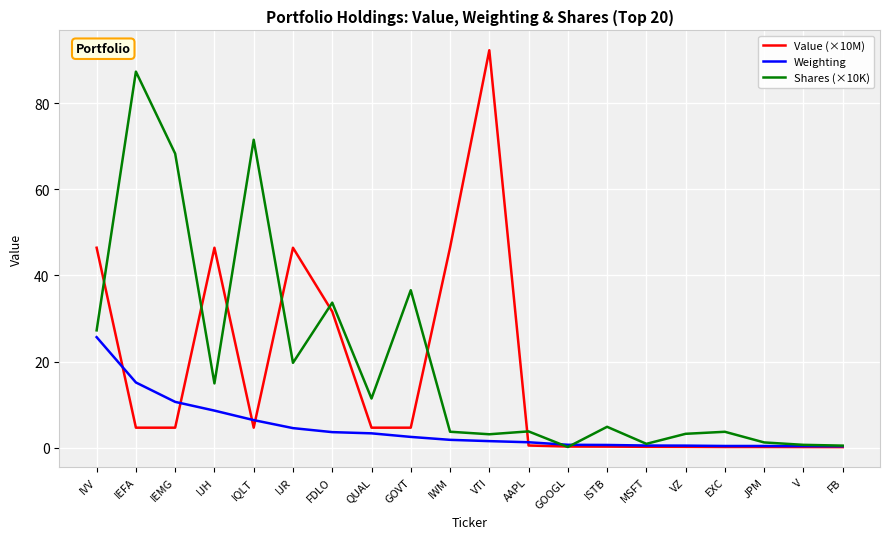

At IEMG, list the series in order from largest to smallest.

Shares (×10K), Weighting, Value (×10M)